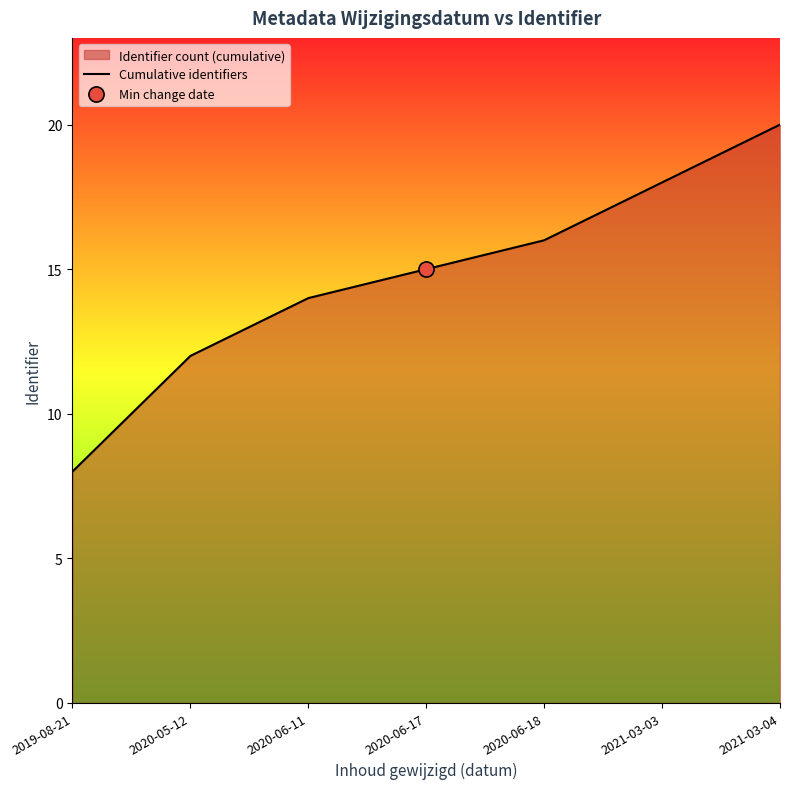

What is the change in value from 2020-06-17 to 2021-03-03?

+3